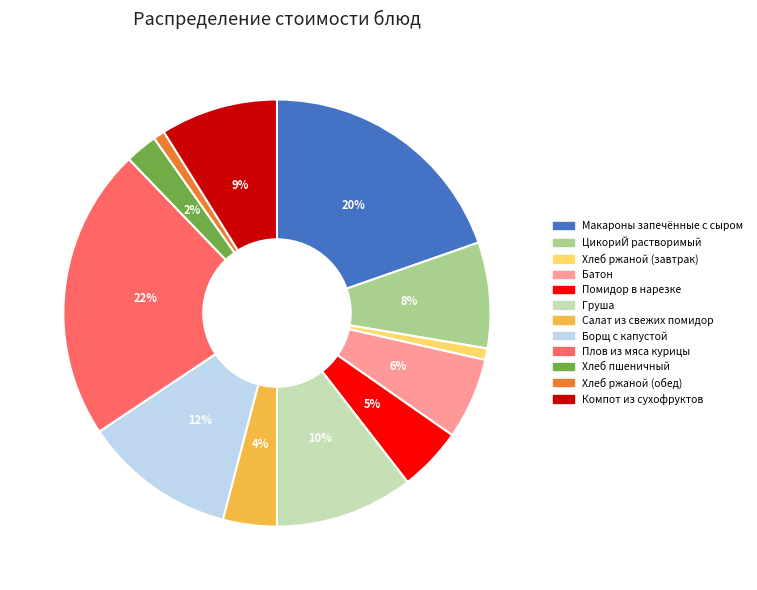

Which has a higher value, Груша or Компот из сухофруктов?

Груша